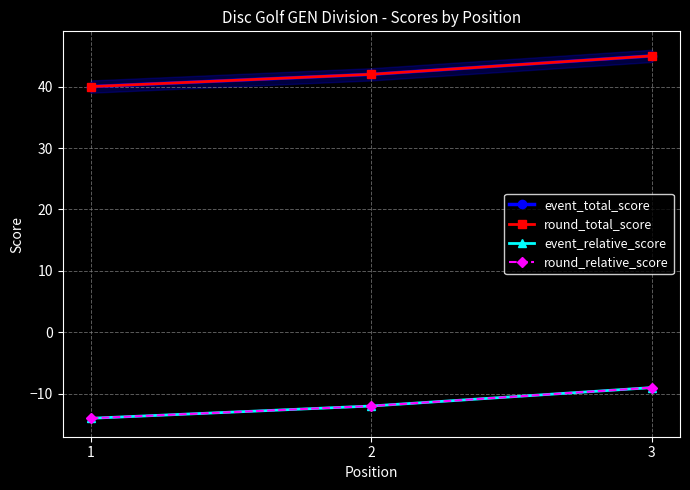

What is the difference between the highest and lowest values at 2?

54